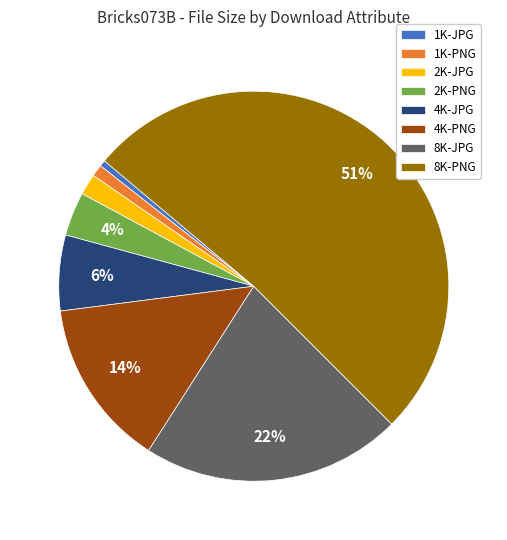

Which category has the biggest portion of the pie?

8K-PNG